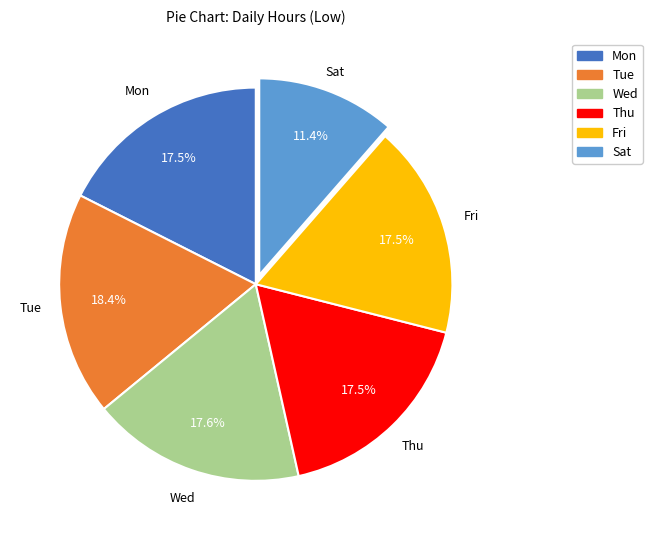

Does Sat account for over 50% of the chart?

No